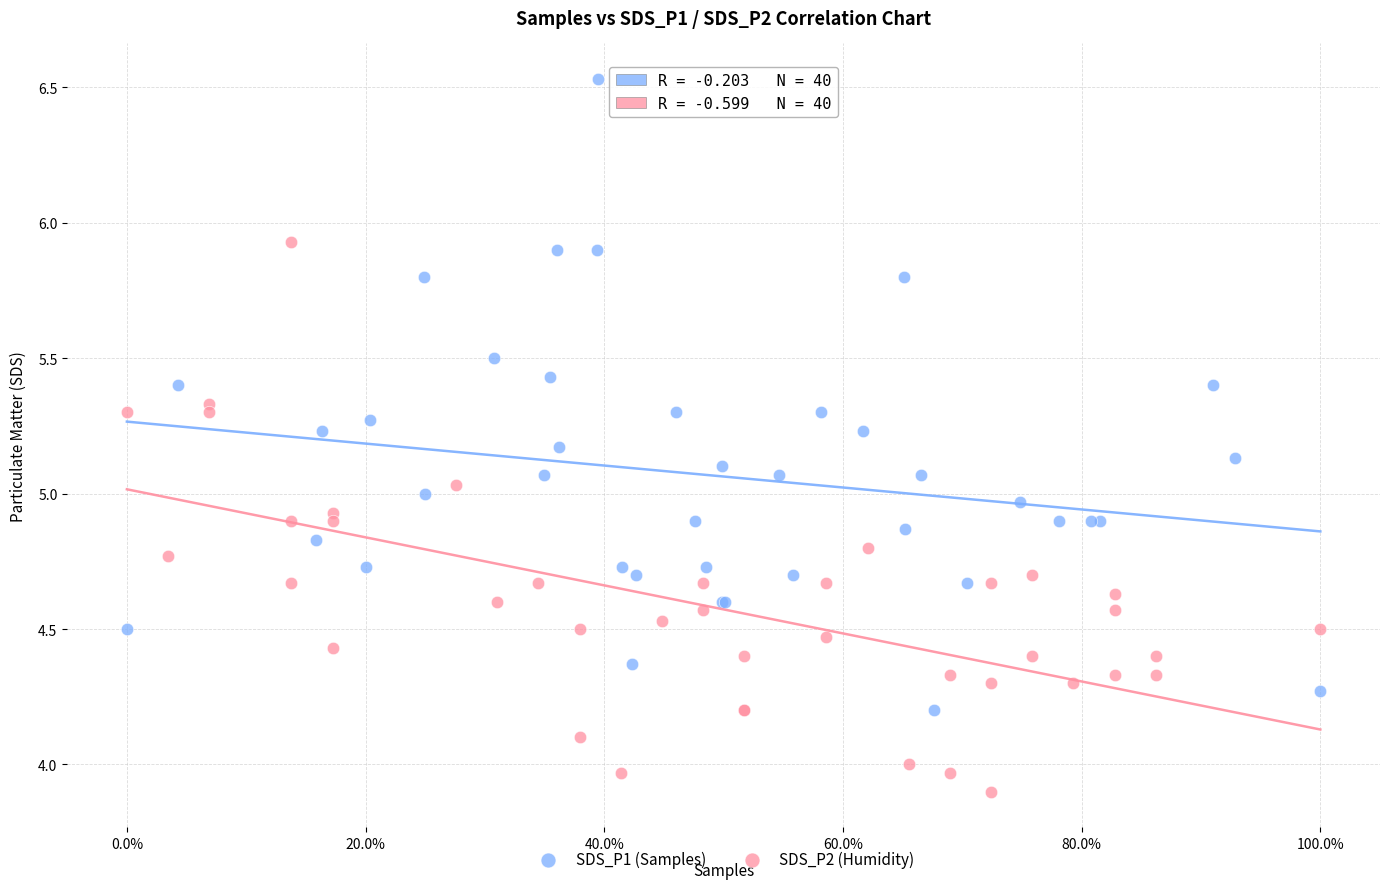

Which series reaches the maximum Y coordinate?

SDS_P1 (Samples)